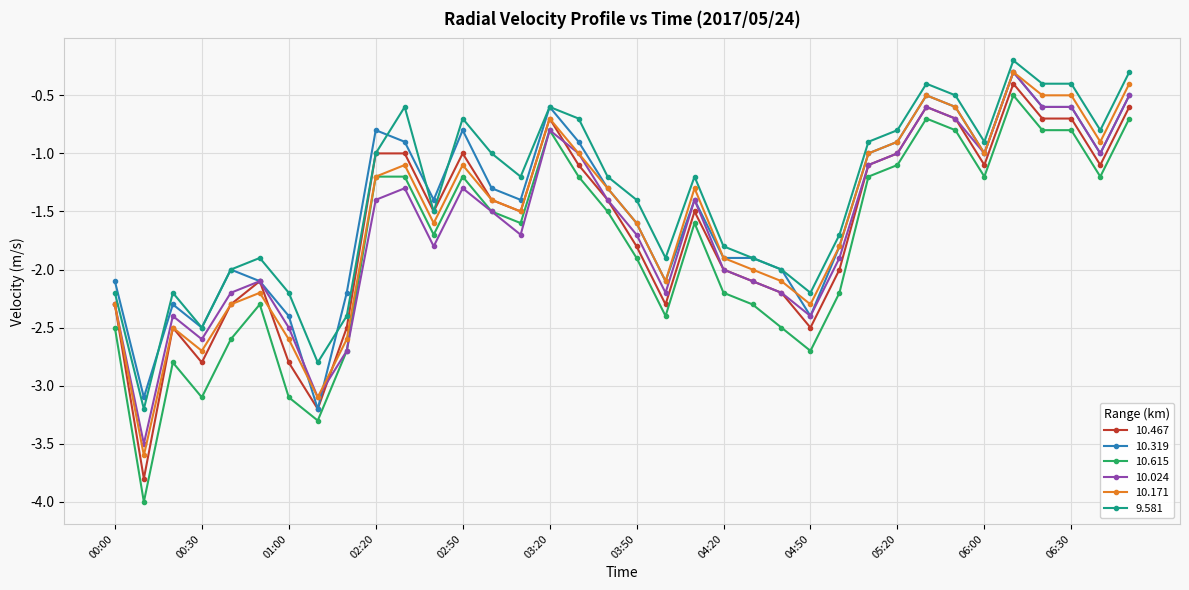

Which series has the largest range (max minus min)?

10.615